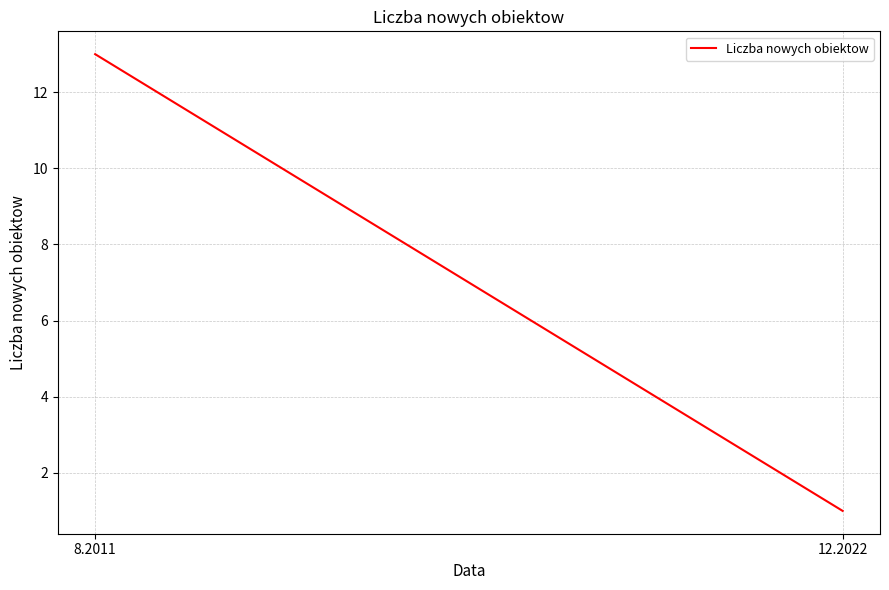

What is the difference between the maximum and minimum values?

12